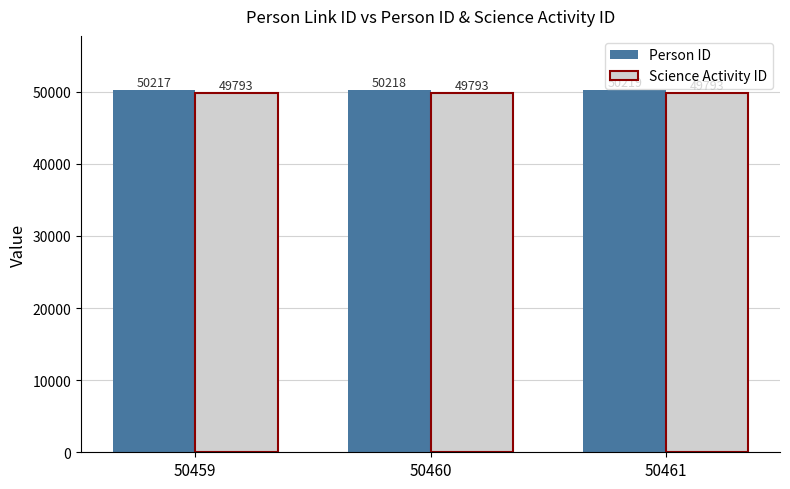

List the labels in order of Person ID value, smallest first.

50459, 50460, 50461